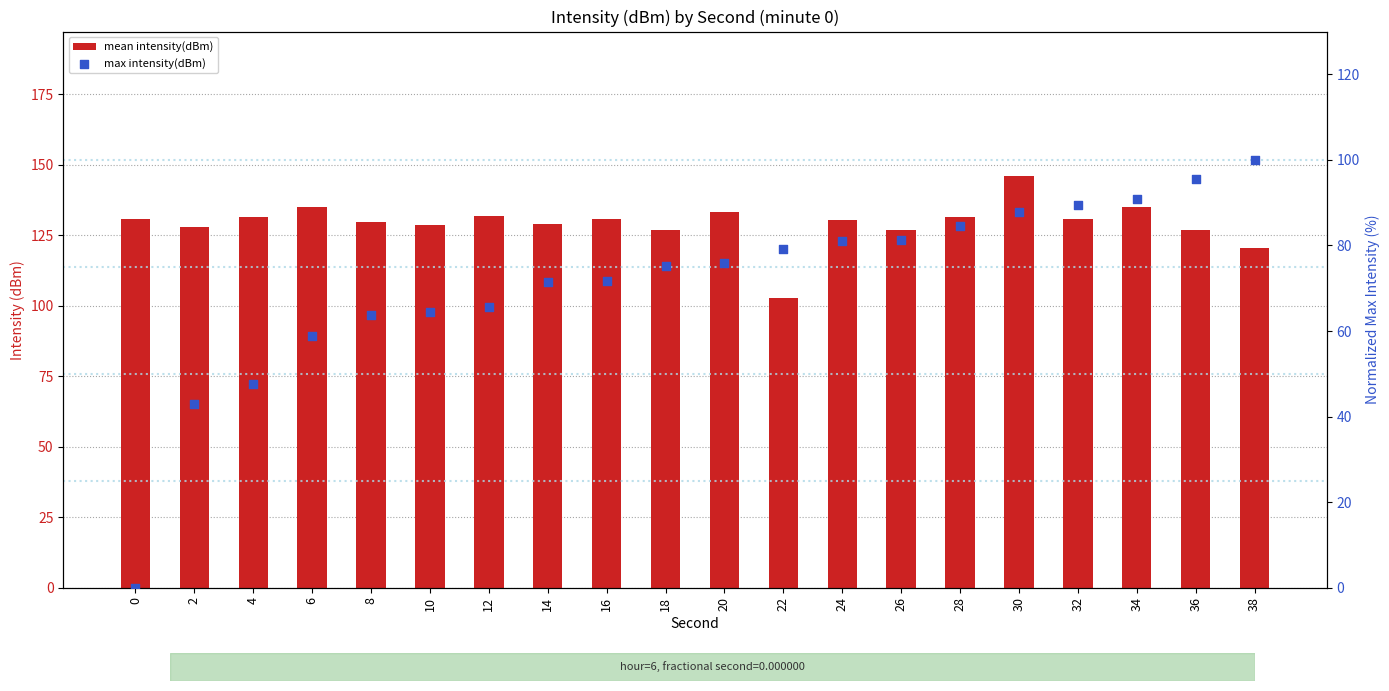

What are all the series names shown in the legend?

mean intensity(dBm), max intensity(dBm)